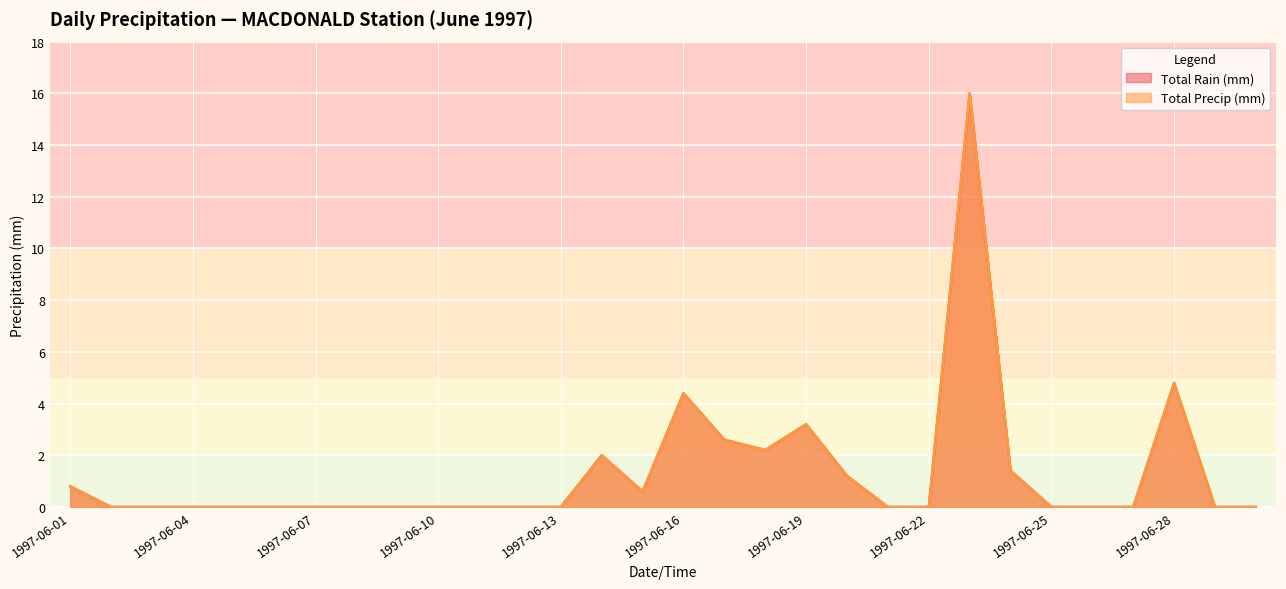

True or false: Total Rain (mm) and Total Precip (mm) intersect in this chart.

False